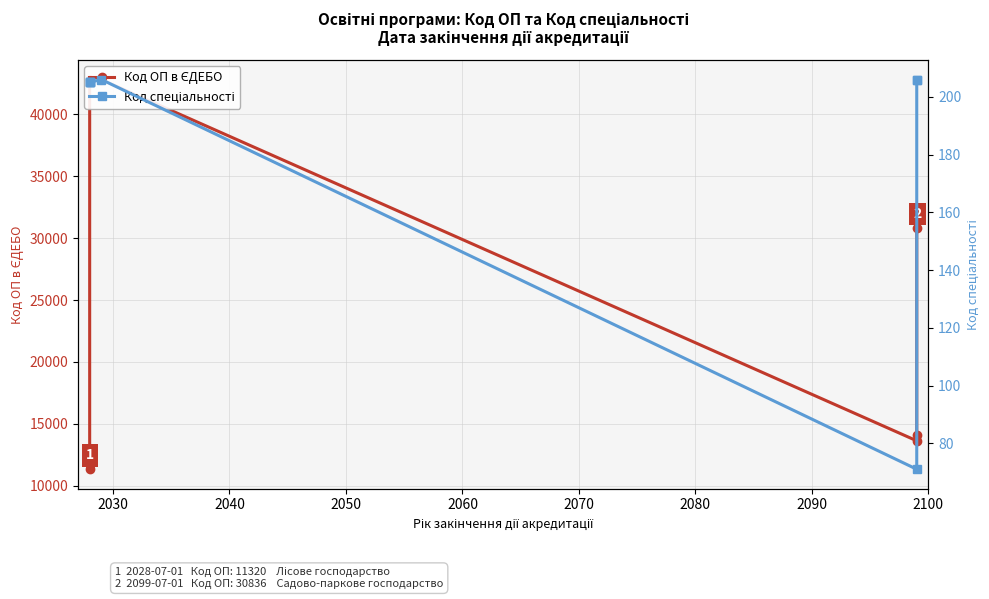

In Код ОП в ЄДЕБО, how many points are higher than both neighbors (excluding endpoints)?

1